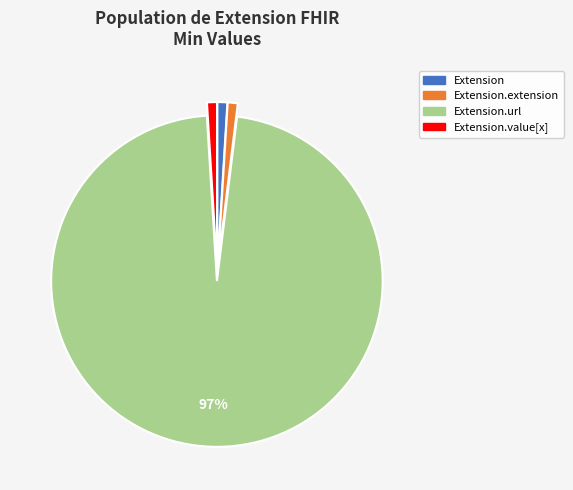

Is there any slice that represents more than half of the pie?

Yes